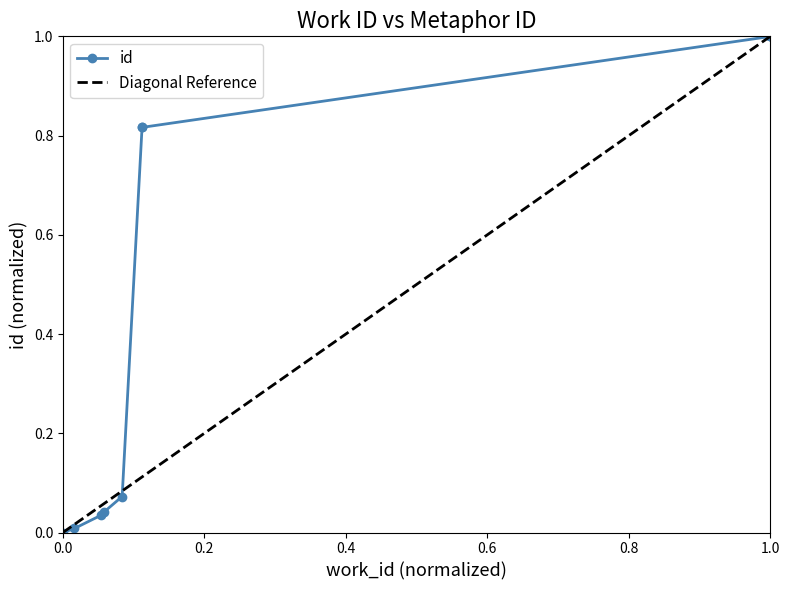

True or false: the data shows 0.0 at 4167.

False